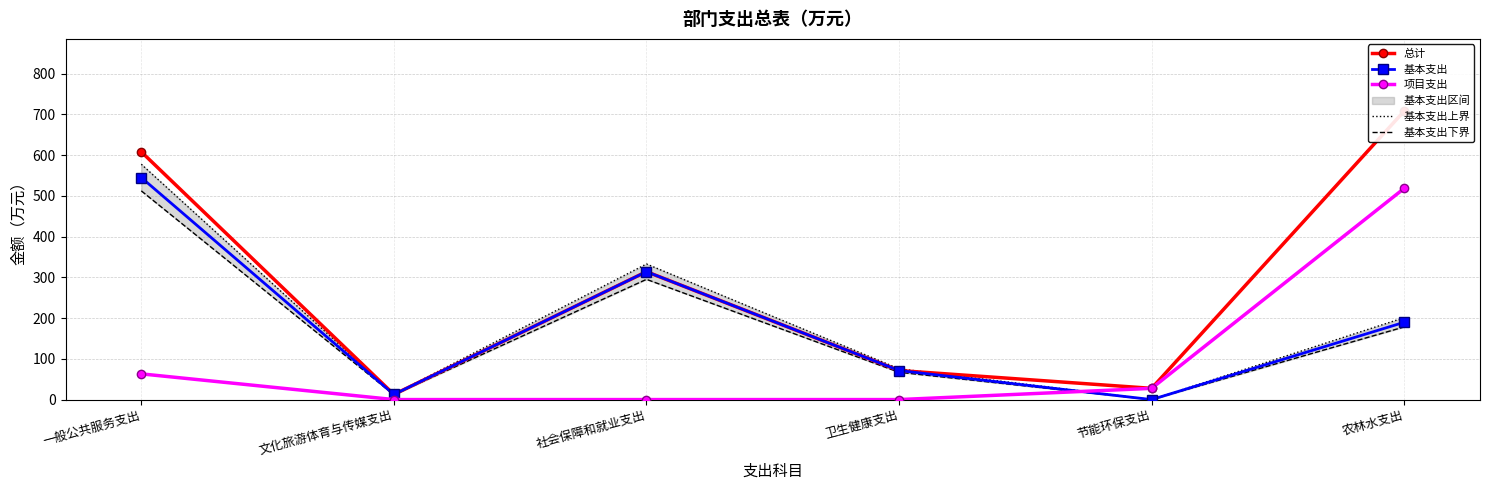

How many intersections are there between 基本支出下界 and 项目支出?

1